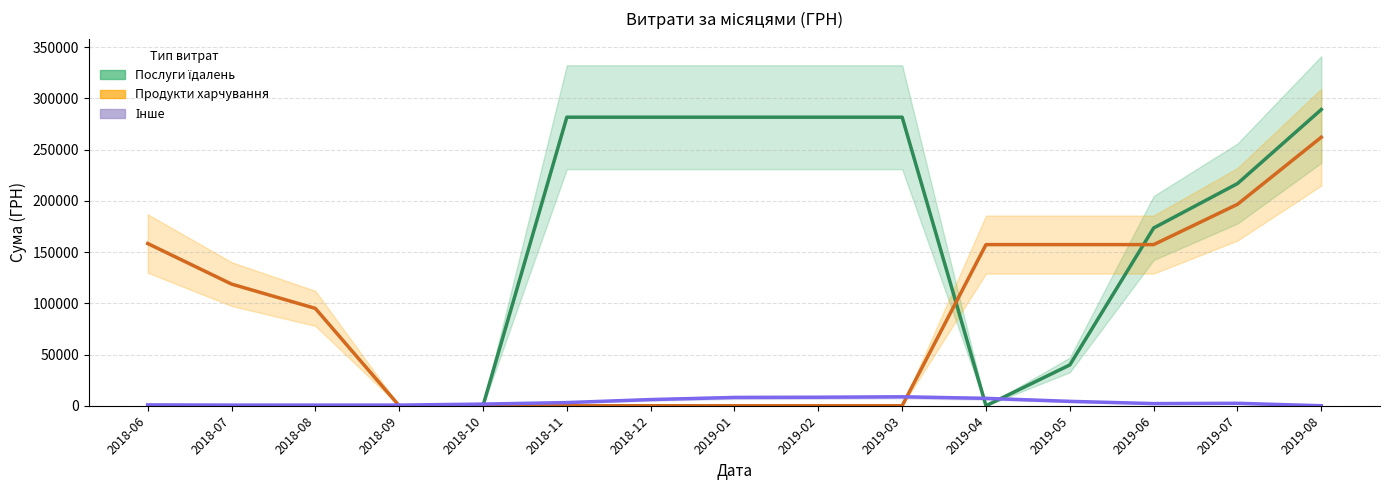

At which category is the sum across all series the highest?

2019-08